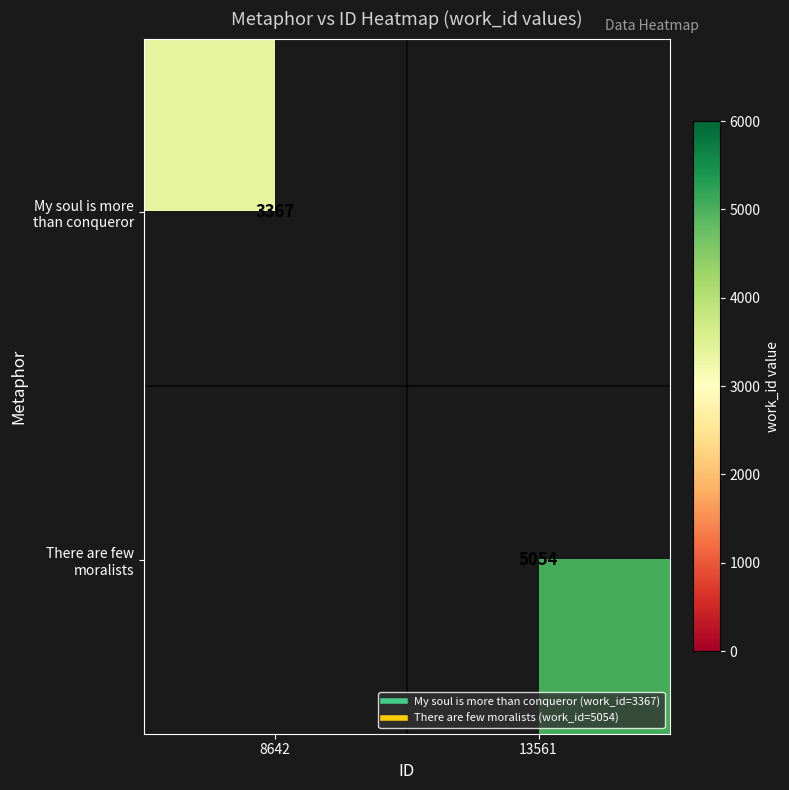

Rank the series at 8642 from highest to lowest value.

My soul is more than conqueror, There are few moralists